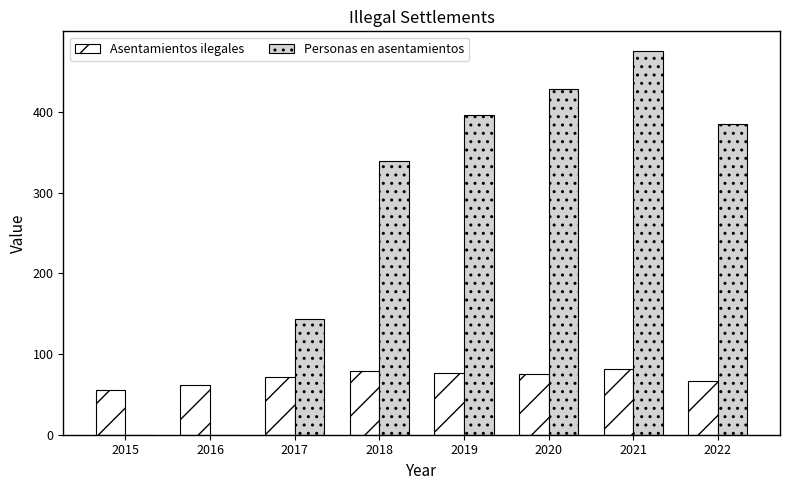

At which category is the sum across all series the highest?

2021